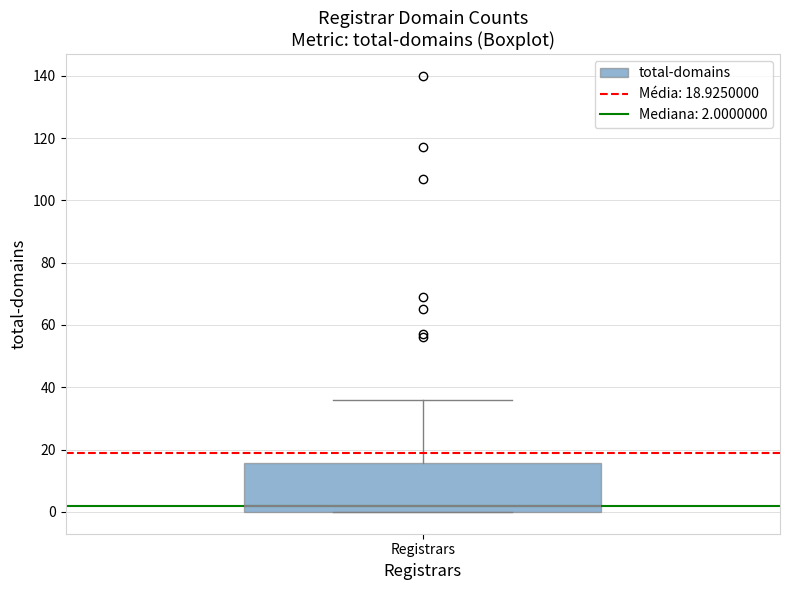

Where does the upper whisker of the box for Registrars end on the y-axis? The values are not printed on the chart, so give them approximately, as read against the axis.

36